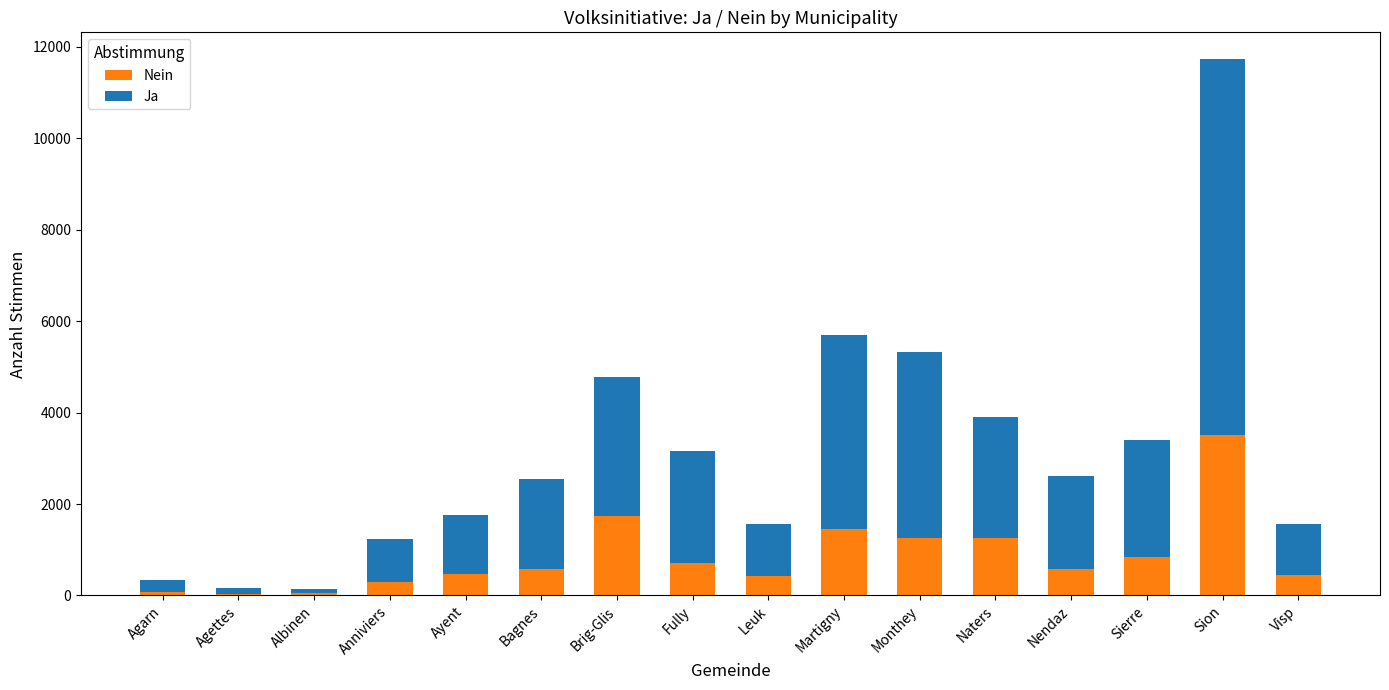

Are the bars grouped side by side (vs. stacked)?

No